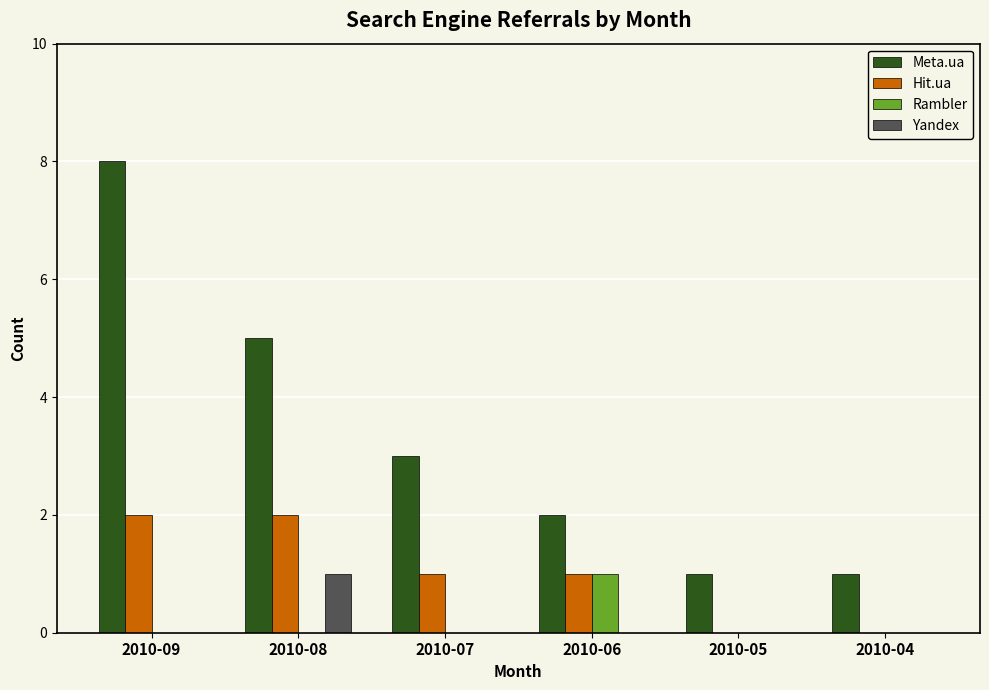

Is the value of Meta.ua at 2010-09 greater than the value of Yandex at 2010-09?

Yes